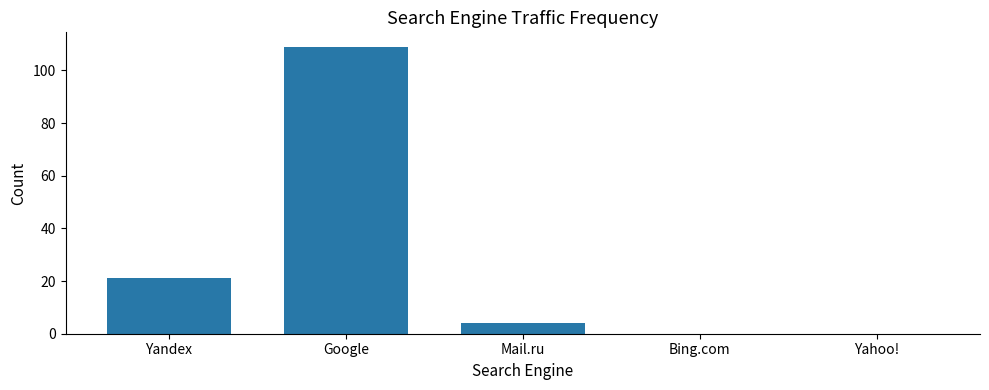

What is the maximum value shown in the chart?

109